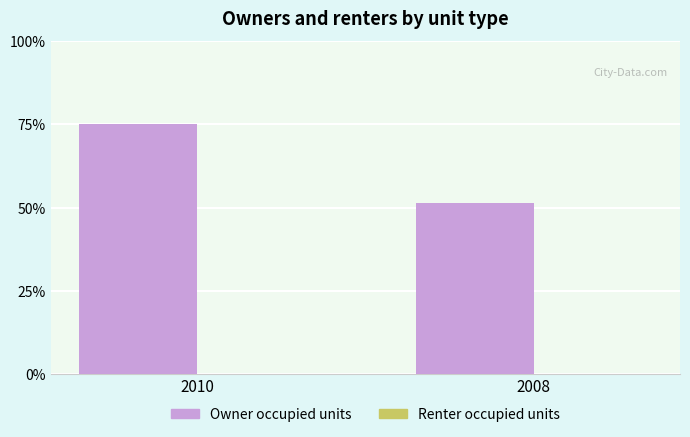

Which series has the largest total across all categories?

Owner occupied units